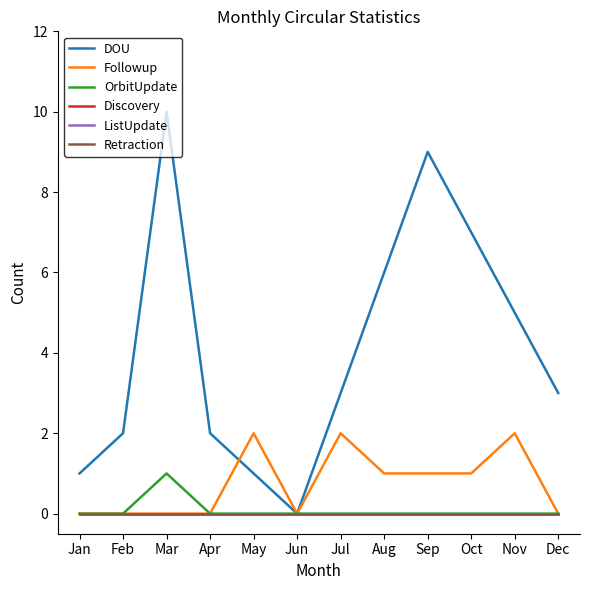

At how many categories does at least one series exceed 2?

7